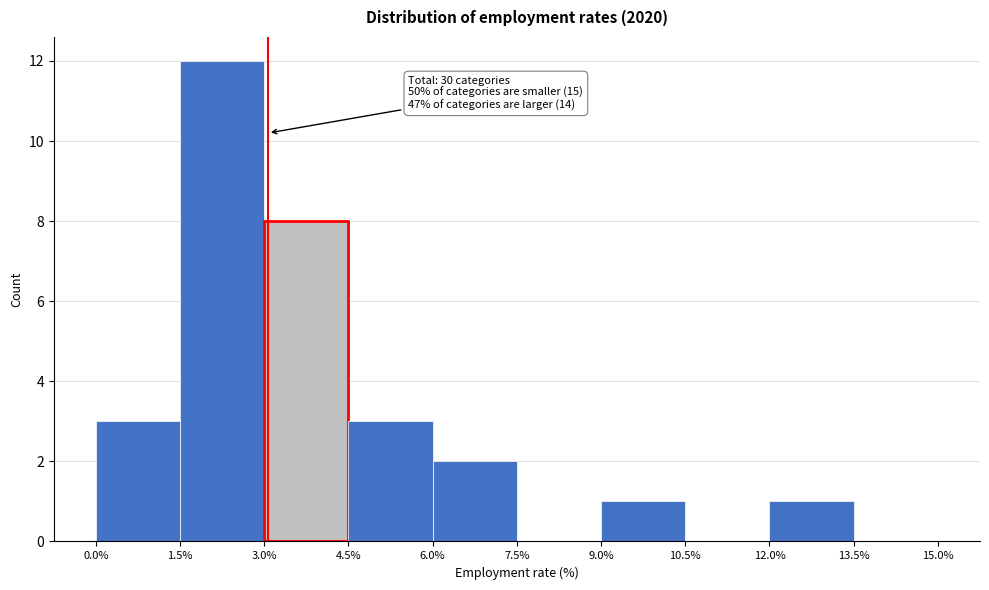

Over which range of the x-axis is the bar tallest?

1.5% to 3.0%